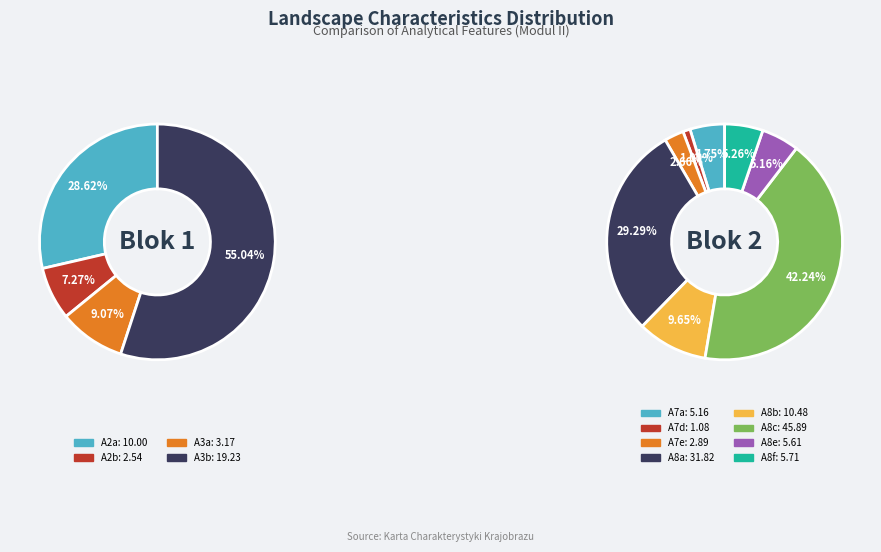

Rank the categories by value from lowest to highest.

A7d, A2b, A7e, A3a, A7a, A8e, A8f, A2a, A8b, A3b, A8a, A8c